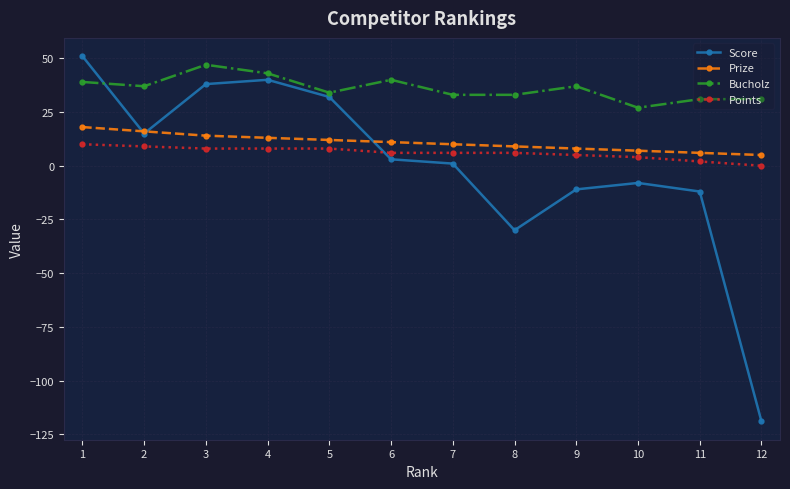

How many lines are shown in the chart?

4